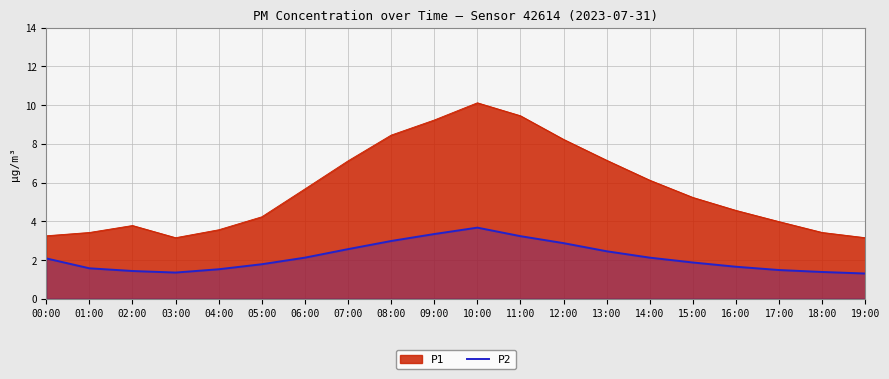

Is the value of P1 at 08:00 greater than the value of P2 at 13:00?

Yes